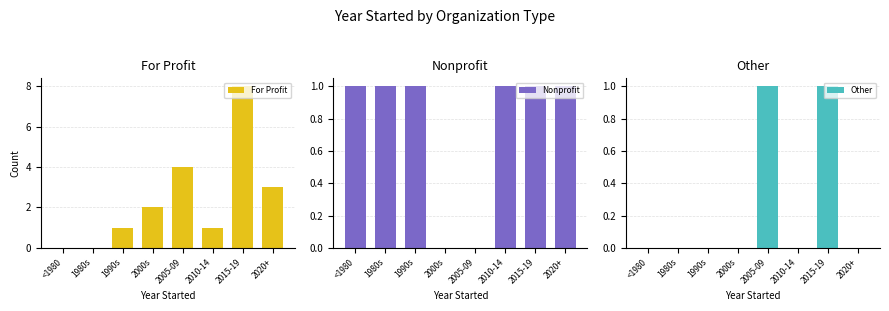

Reading left to right, list all the values displayed in this chart.

For Profit: <1980=0	1980s=0	1990s=1	2000s=2	2005-09=4	2010-14=1	2015-19=8	2020+=3
Nonprofit: <1980=1	1980s=1	1990s=1	2000s=0	2005-09=0	2010-14=1	2015-19=1	2020+=1
Other: <1980=0	1980s=0	1990s=0	2000s=0	2005-09=1	2010-14=0	2015-19=1	2020+=0